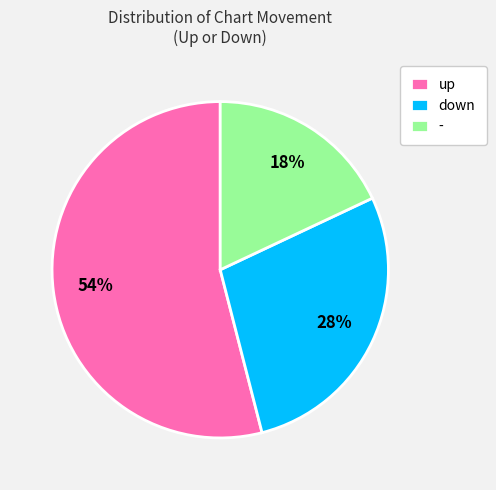

What is the ratio of the value at up to the value at -?

3.0